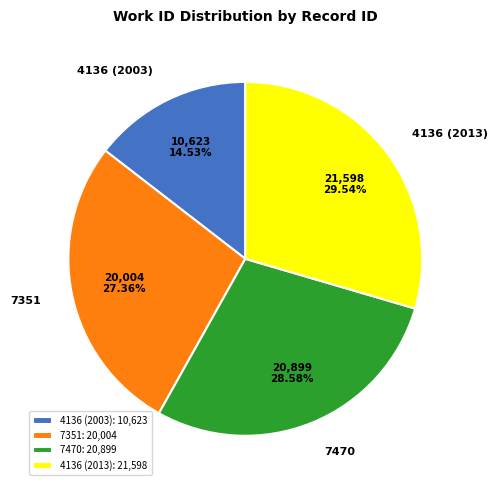

Is it true that 4136 (2013) is 41% of the pie?

False